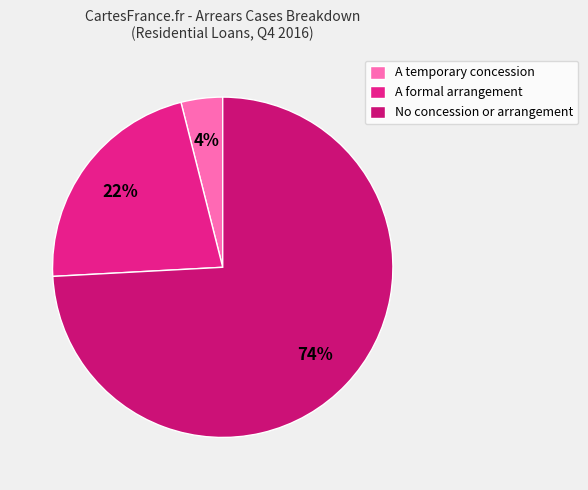

True or false: No concession or arrangement accounts for 88% of the total.

False